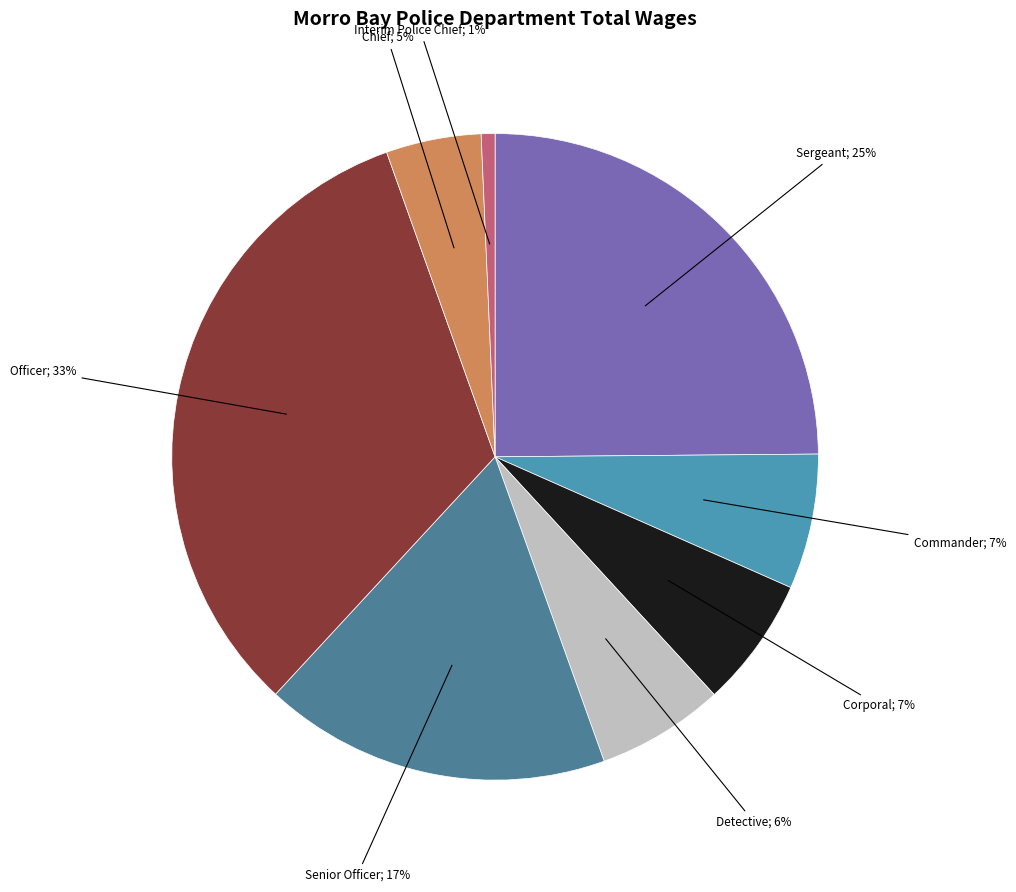

How many slices are in this pie chart?

8